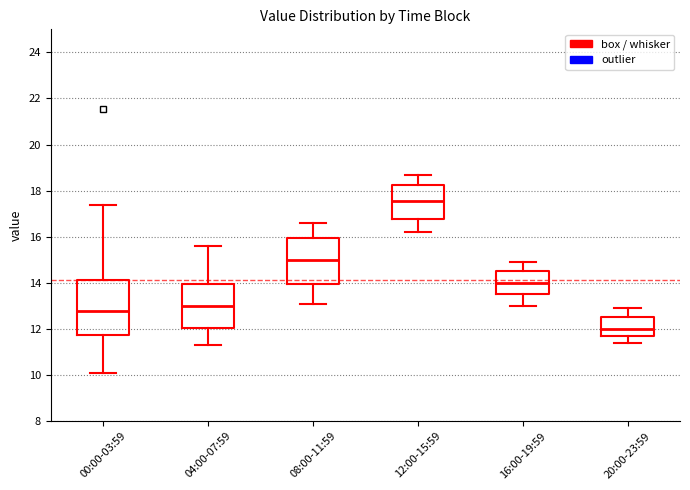

Where is the lower edge of the box for 08:00-11:59 on the y-axis? The values are not printed on the chart, so give them approximately, as read against the axis.

14.0